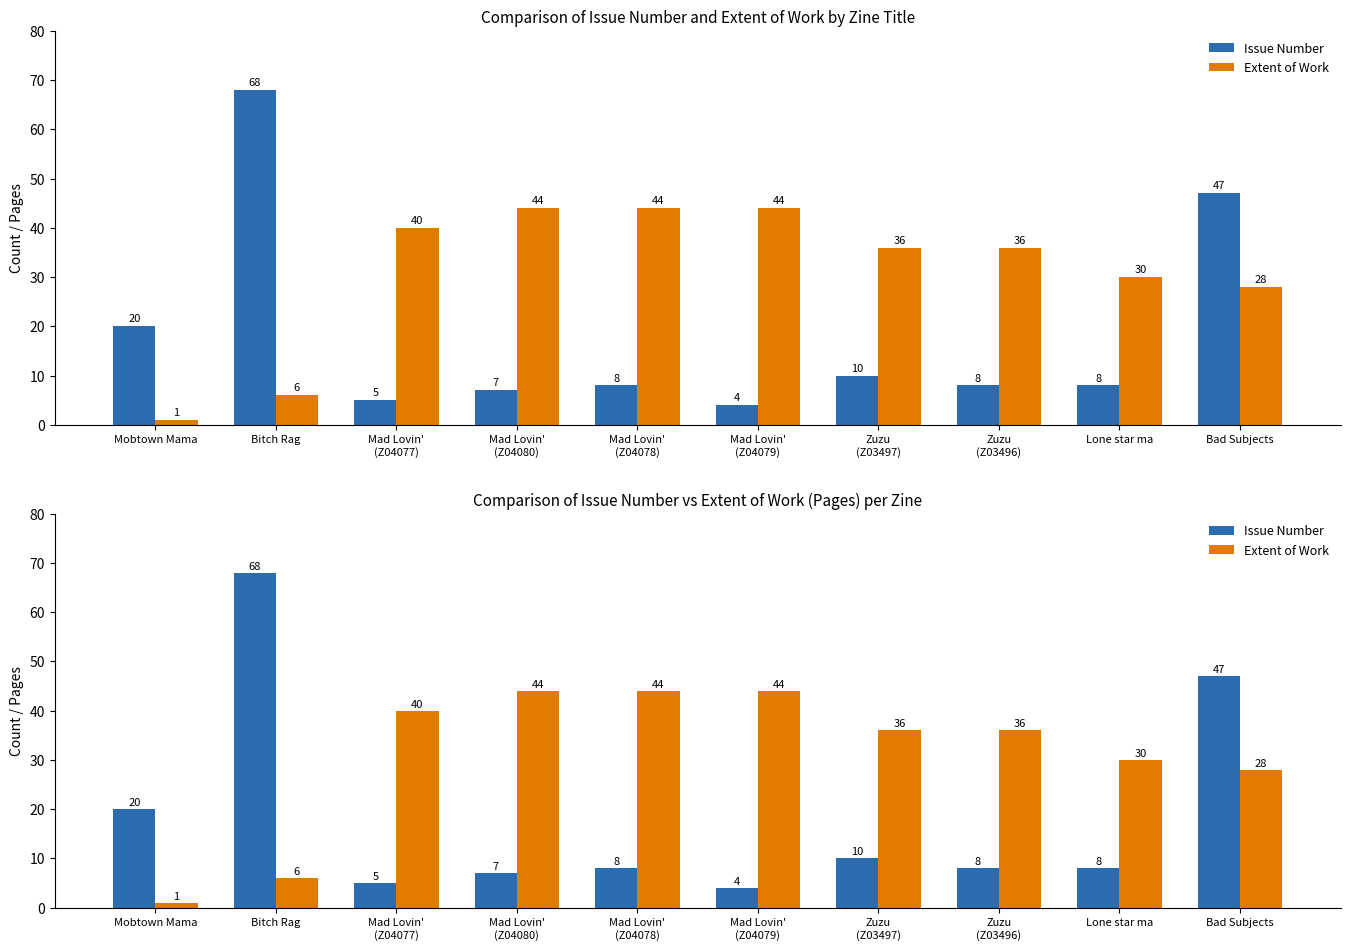

List the labels in order of Issue Number value, largest first.

Bitch Rag, Bad Subjects, Mobtown Mama, Zuzu
(Z03497), Mad Lovin'
(Z04078), Zuzu
(Z03496), Lone star ma, Mad Lovin'
(Z04080), Mad Lovin'
(Z04077), Mad Lovin'
(Z04079)